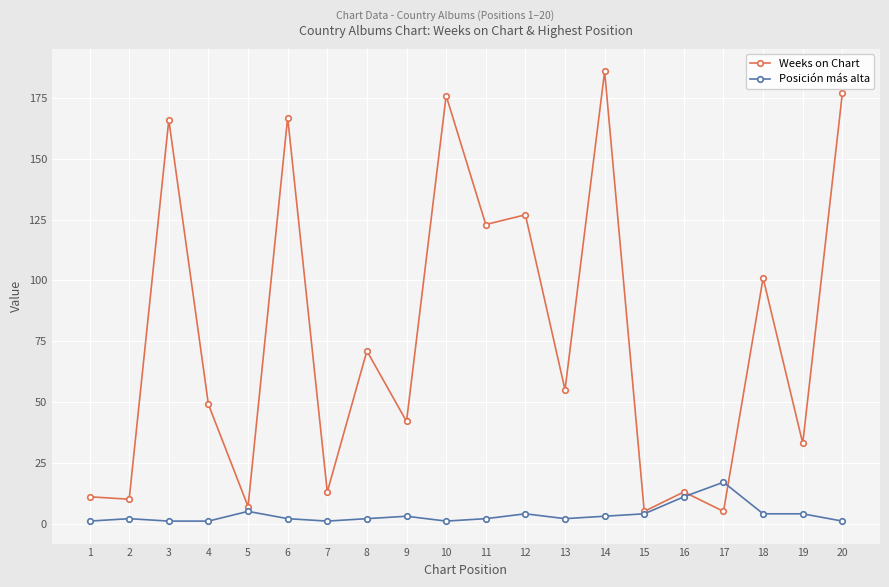

True or false: Weeks on Chart and Posición más alta intersect in this chart.

True